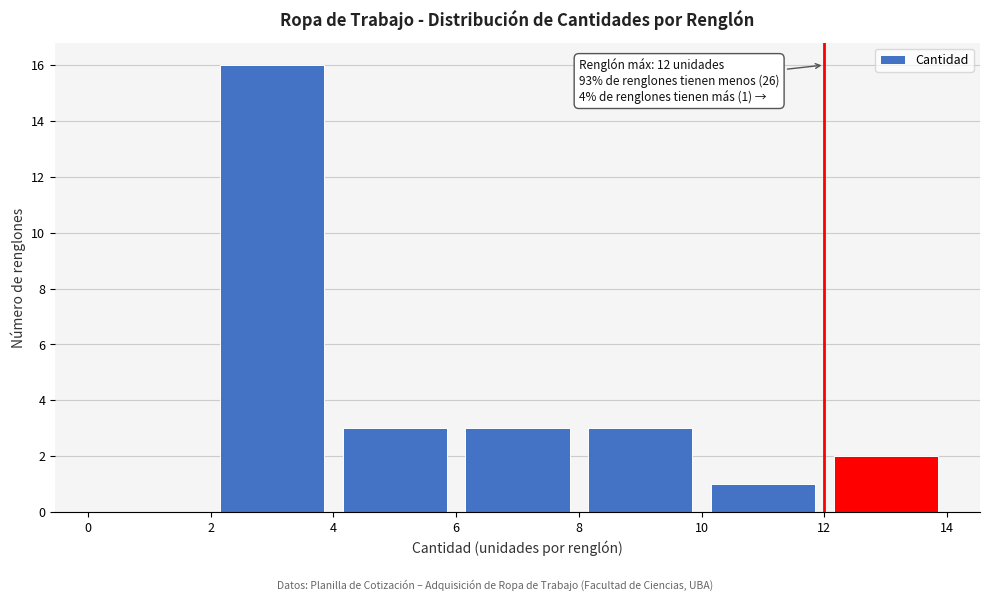

Over which range of the x-axis is the bar tallest?

2 to 4